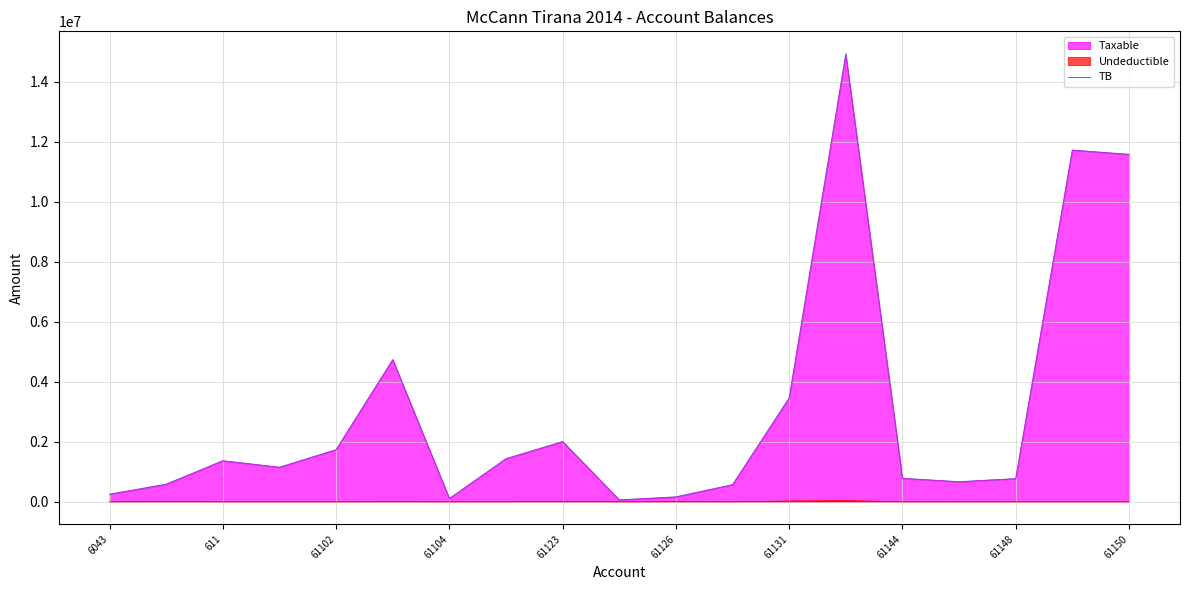

What is the total value across all series at 61150?

23149262.2